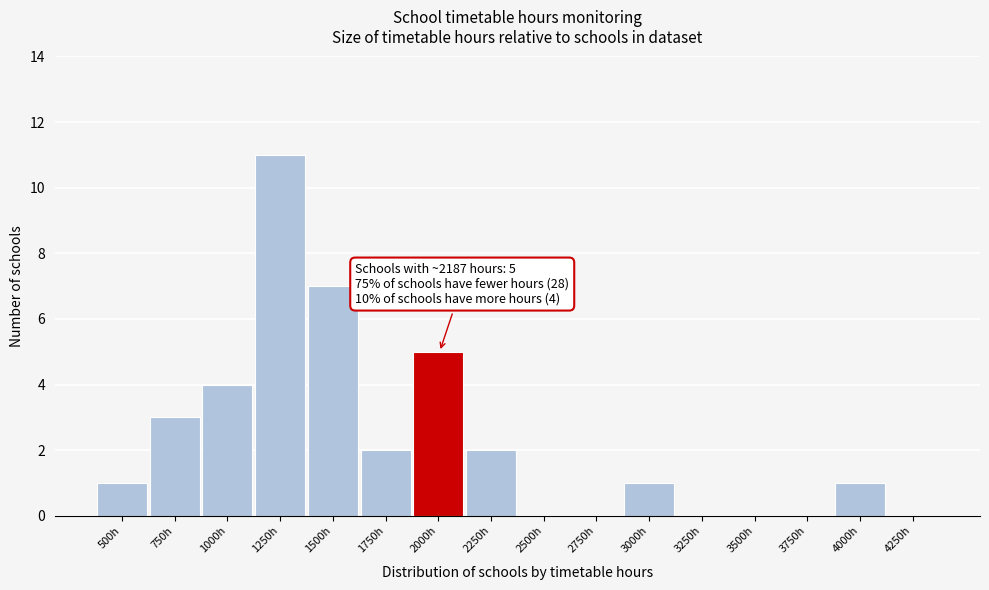

Reading left to right, what are all the values shown in this chart?

500h=1	750h=3	1000h=4	1250h=11	1500h=7	1750h=2	2000h=5	2250h=2	2500h=0	2750h=0	3000h=1	3250h=0	3500h=0	3750h=0	4000h=1	4250h=0